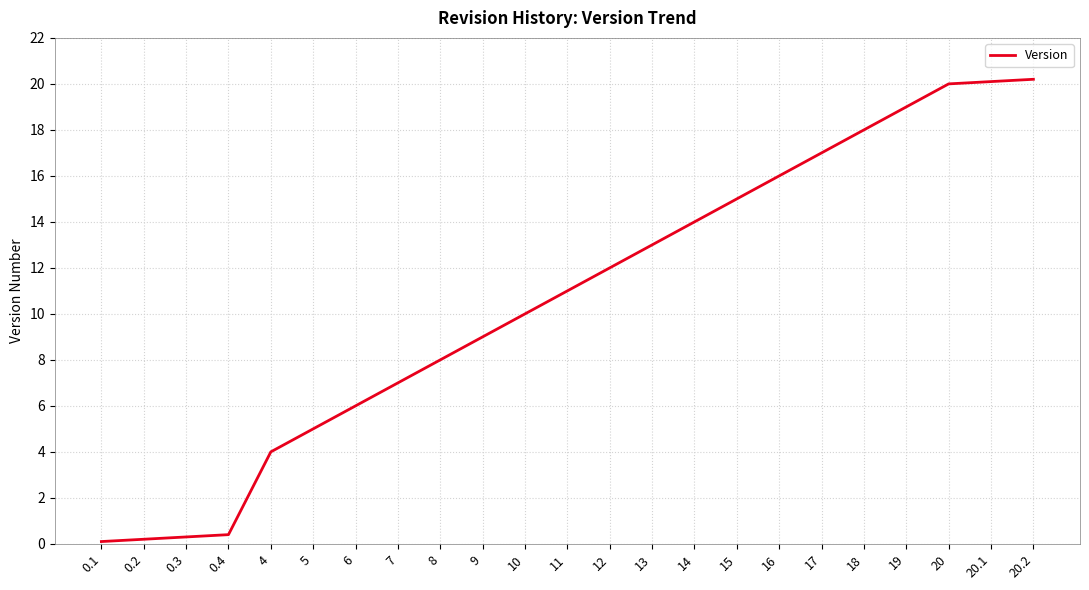

What is the change in value from 14 to 17?

+3.0